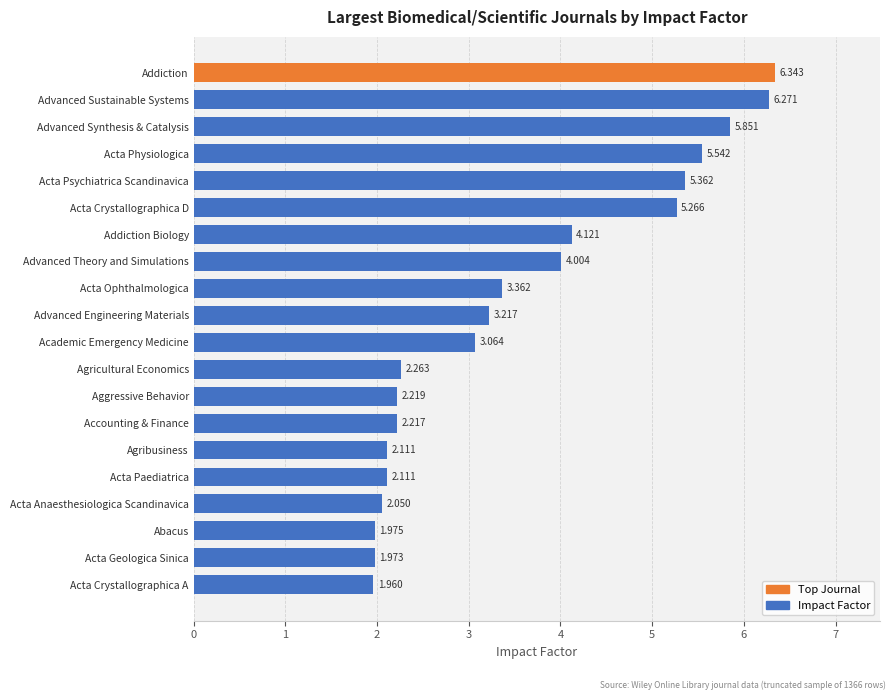

Which has a higher value, Advanced Sustainable Systems or Acta Crystallographica D?

Advanced Sustainable Systems